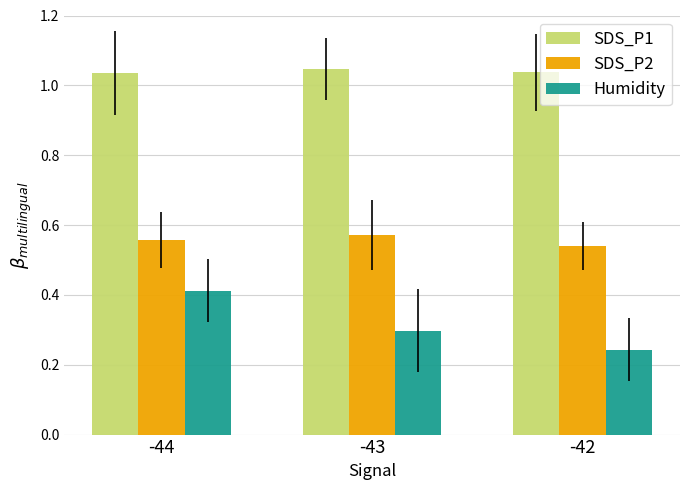

Is the value of Humidity at -42 greater than the value of SDS_P2 at -44?

No